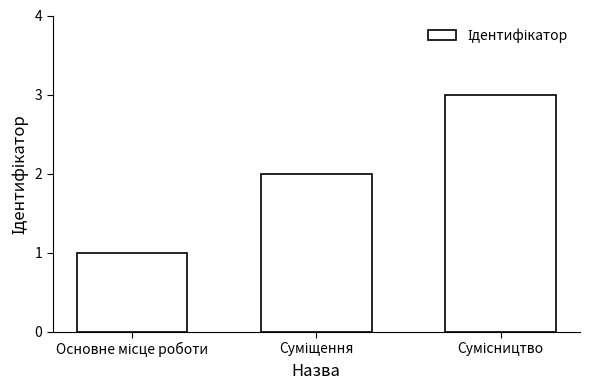

What is the greatest value displayed?

3